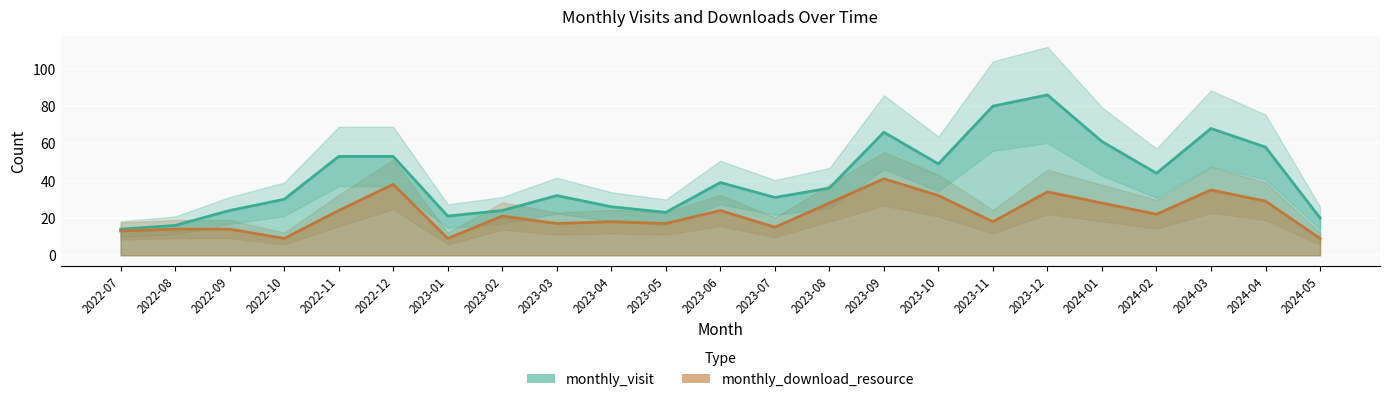

What is the label of the 9th point from the left?

2023-03